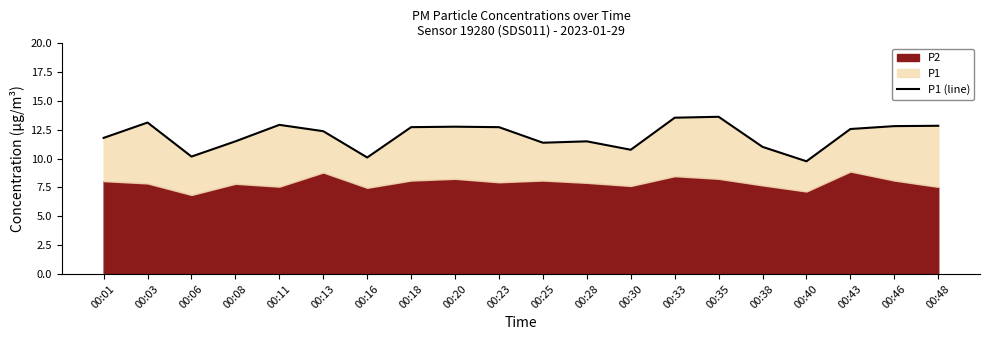

What is the change in value from 00:06 to 00:43?

+2.4